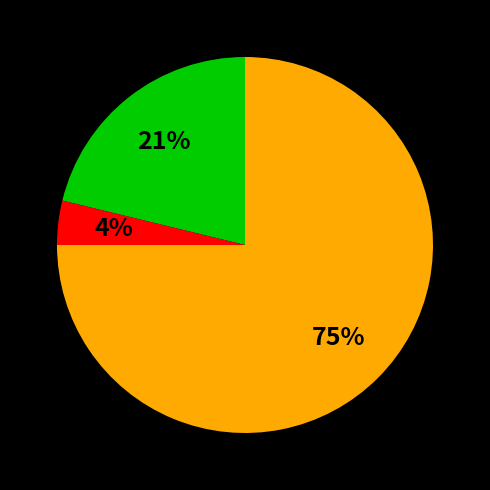

How many segments does this pie chart have?

3